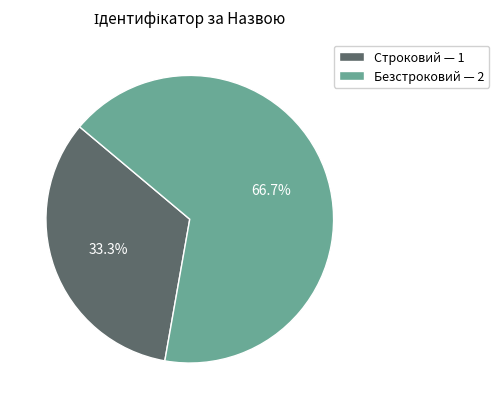

Do Безстроковий and Строковий together represent more than half of the pie?

Yes